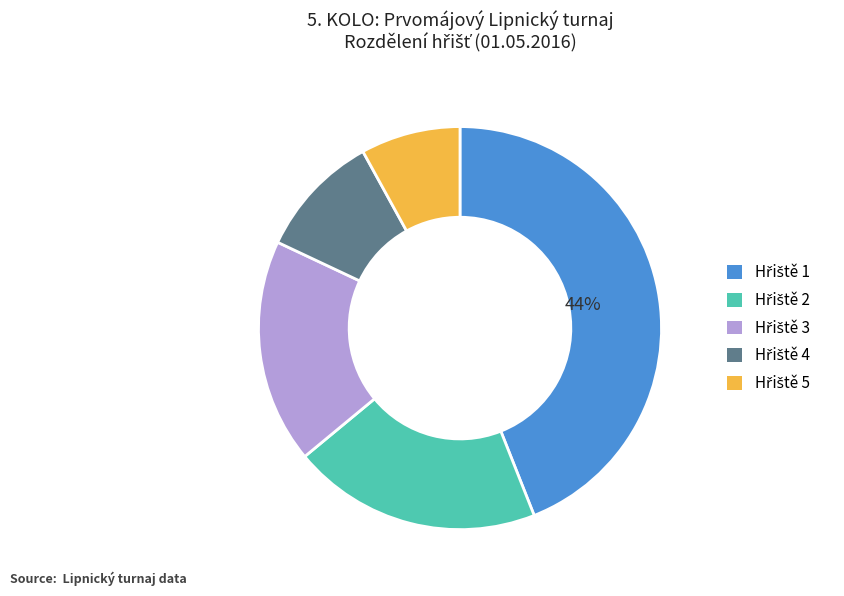

How many slices are in this pie chart?

5